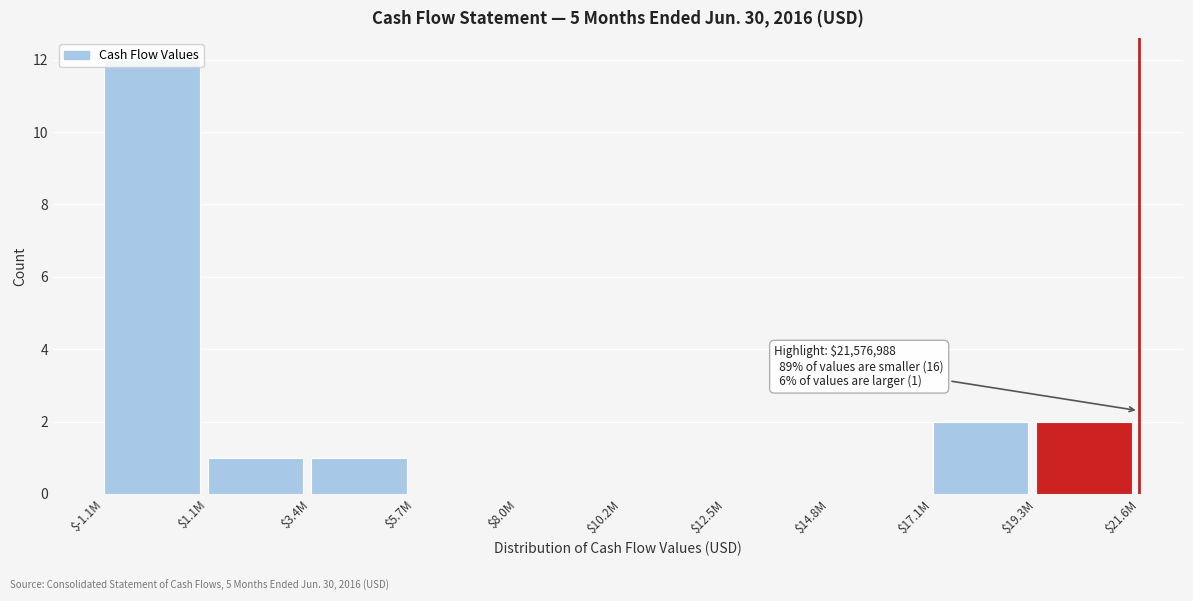

What is the sum of all values?

18